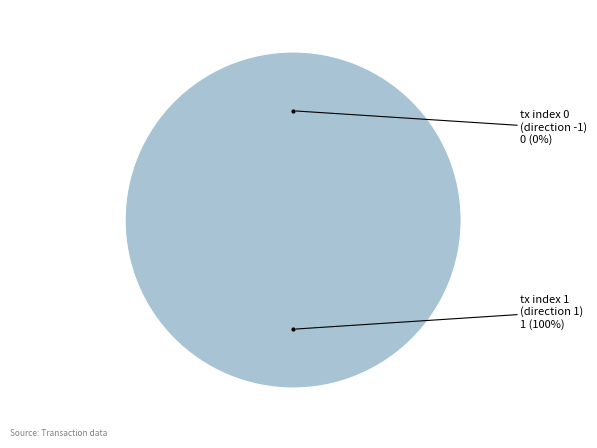

How many segments does this pie chart have?

2